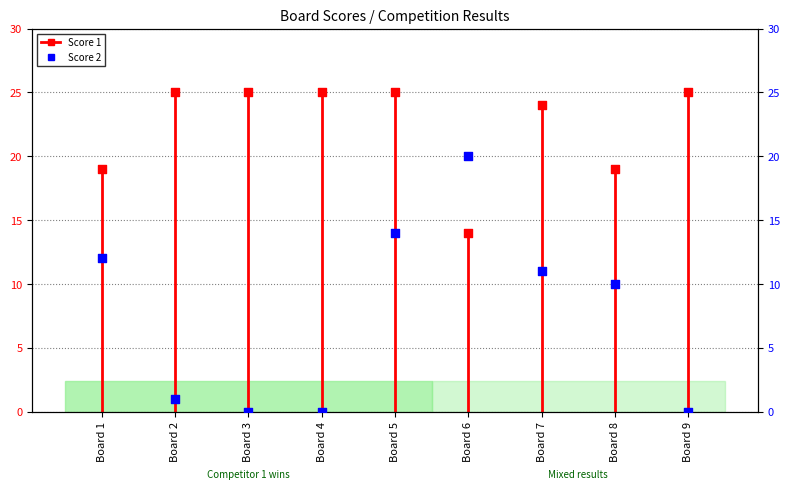

At which category is the sum across all series the highest?

Board 5